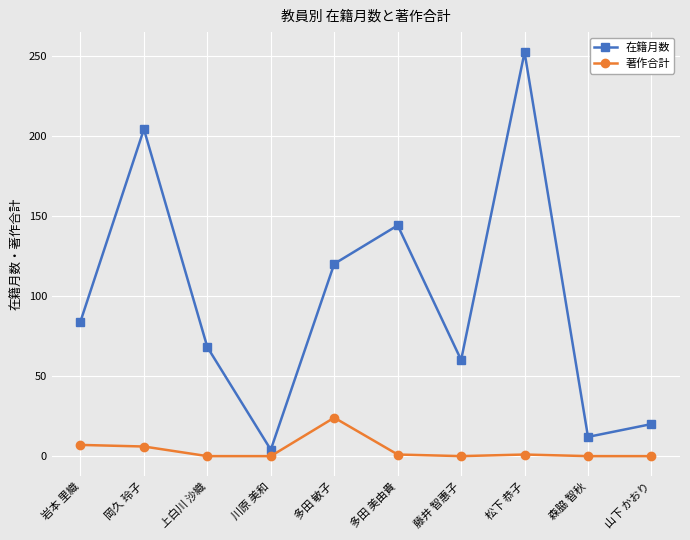

Is the value of 在籍月数 at 藤井 智惠子 greater than the value of 著作合計 at 山下 かおり?

Yes